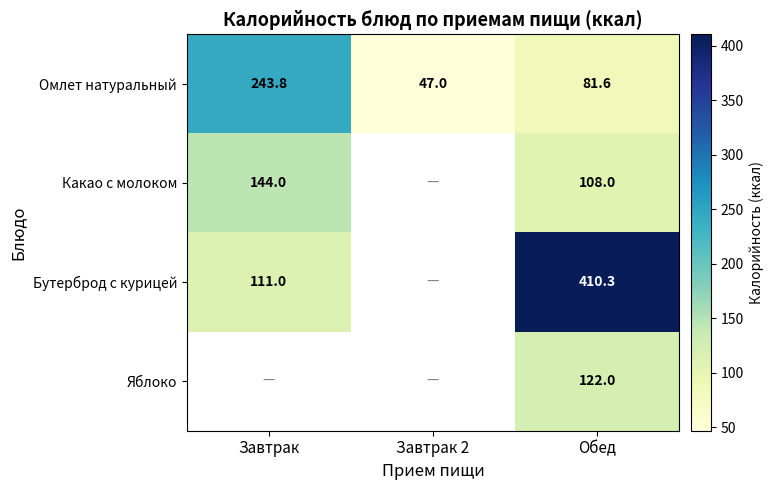

What is the sum of the Омлет натуральный values at Завтрак 2 and Обед?

128.6